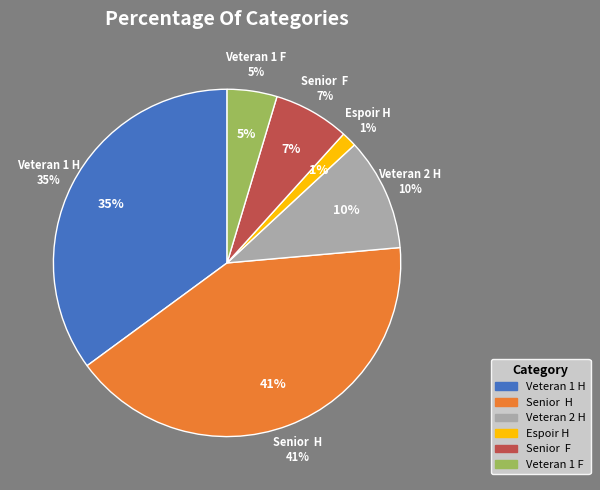

Rank the categories by value from highest to lowest.

Senior  H, Veteran 1 H, Veteran 2 H, Senior  F, Veteran 1 F, Espoir H